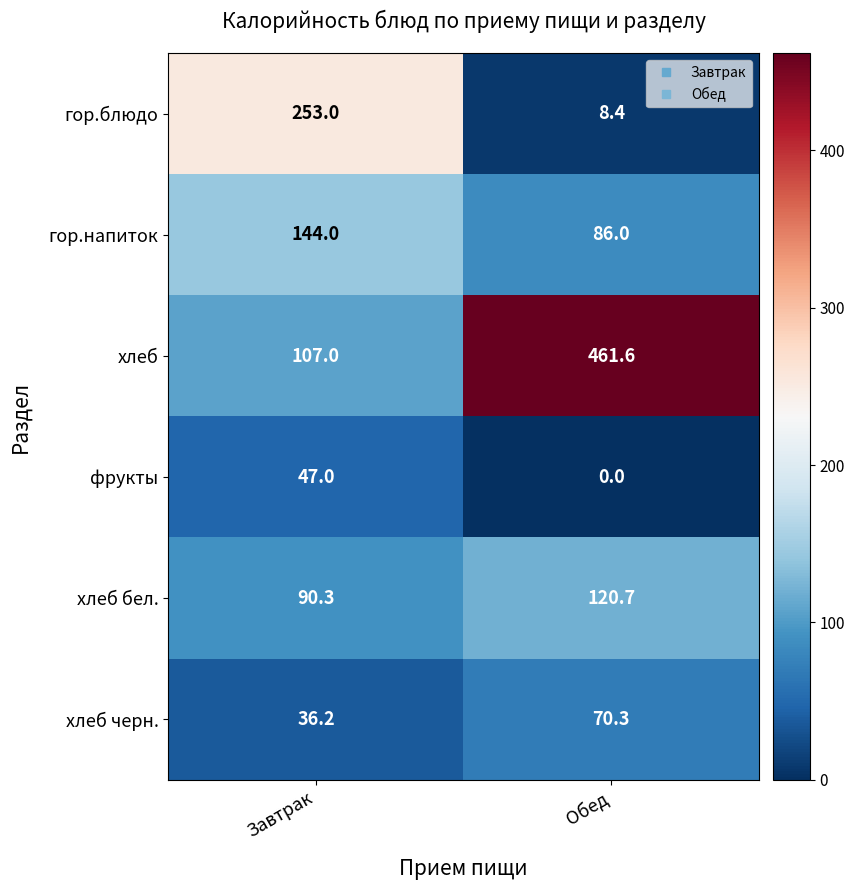

What is the total value across all series at Завтрак?

677.5